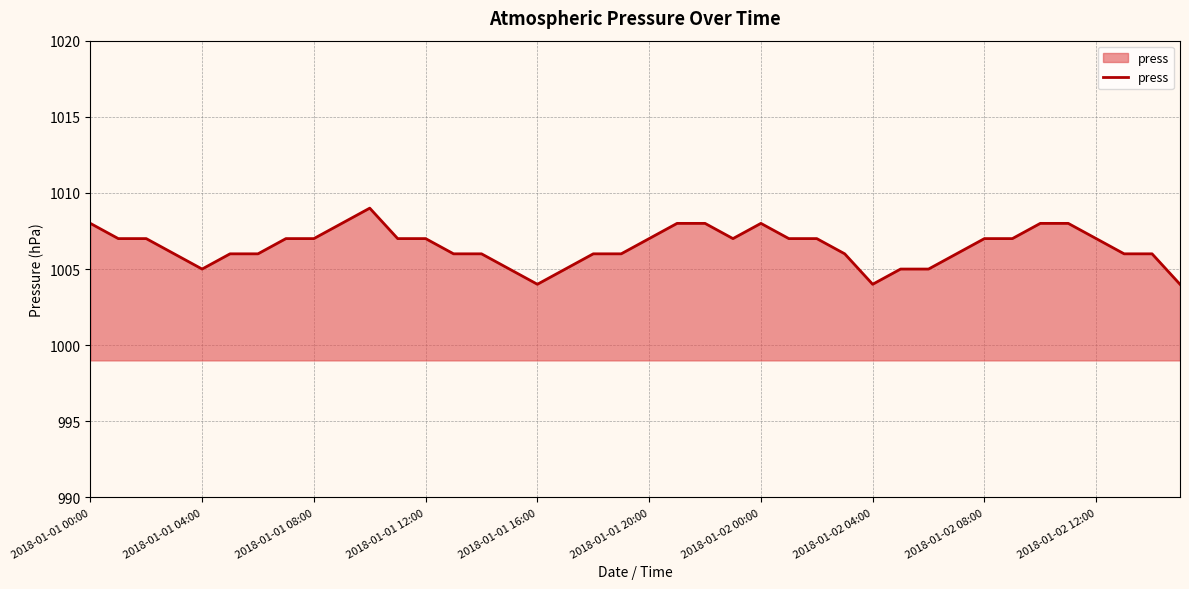

What is the greatest value displayed?

1009